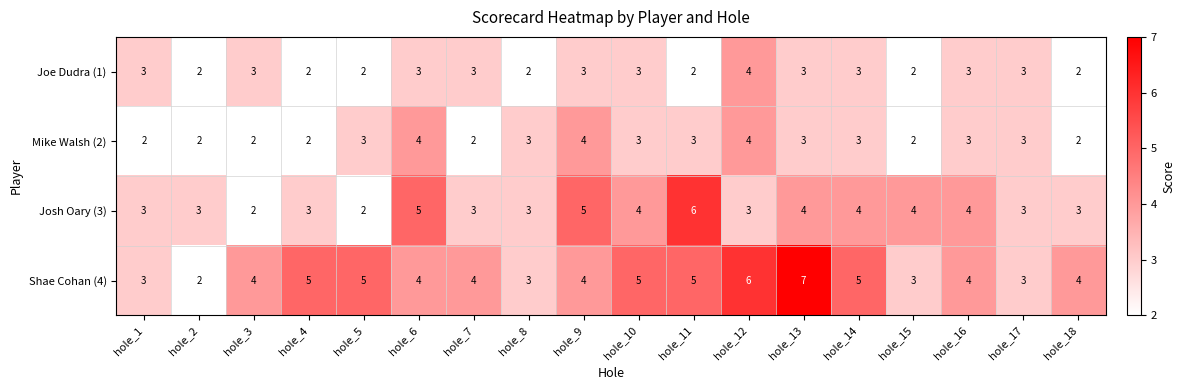

Which series changed the most between hole_10 and hole_15?

Shae Cohan (4)